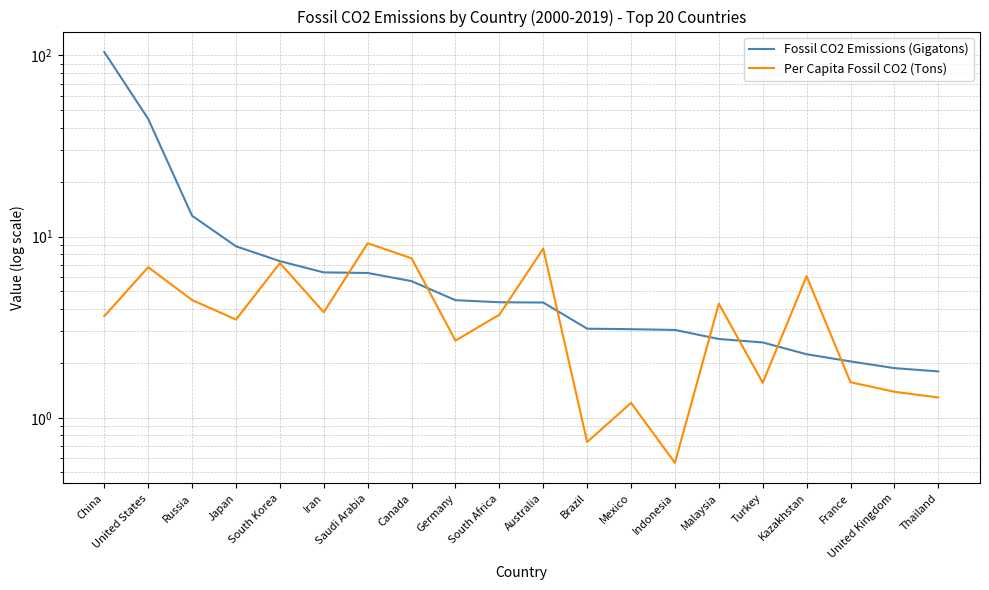

True or false: Per Capita Fossil CO2 (Tons) has more than 2 interior local peaks.

True